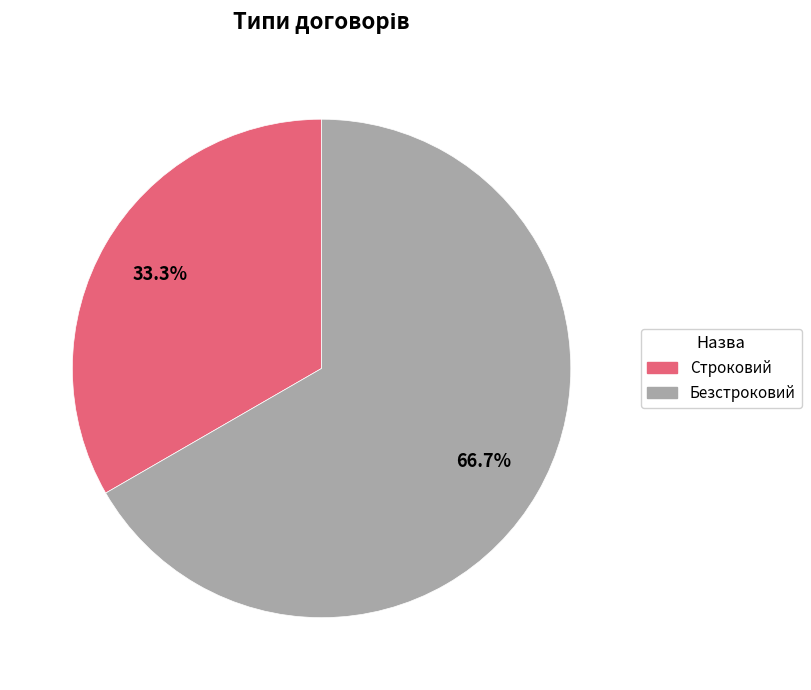

How many slices are in this pie chart?

2